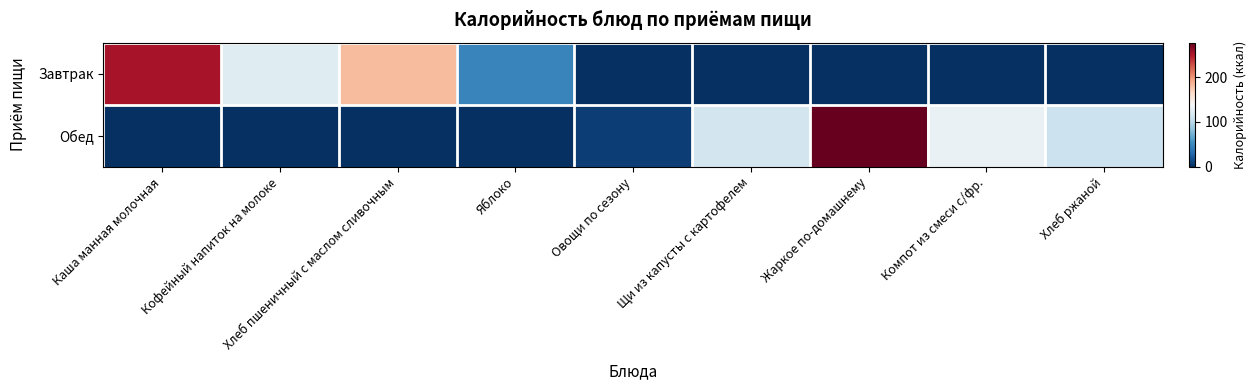

Which has a higher value, Каша манная молочная or Жаркое по-домашнему?

Каша манная молочная